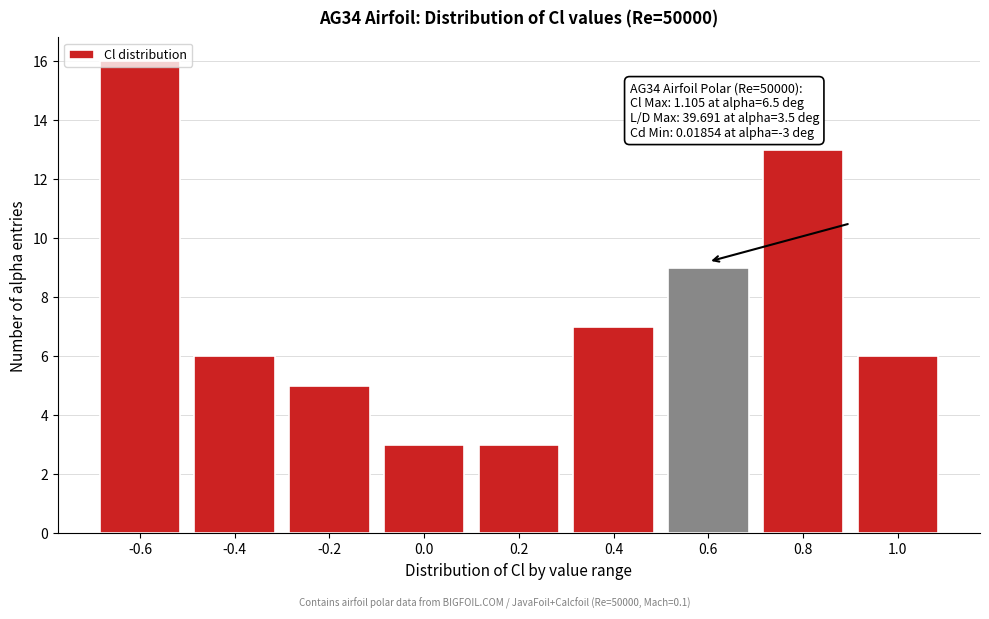

True or false: the data shows 6 at 1.0.

True